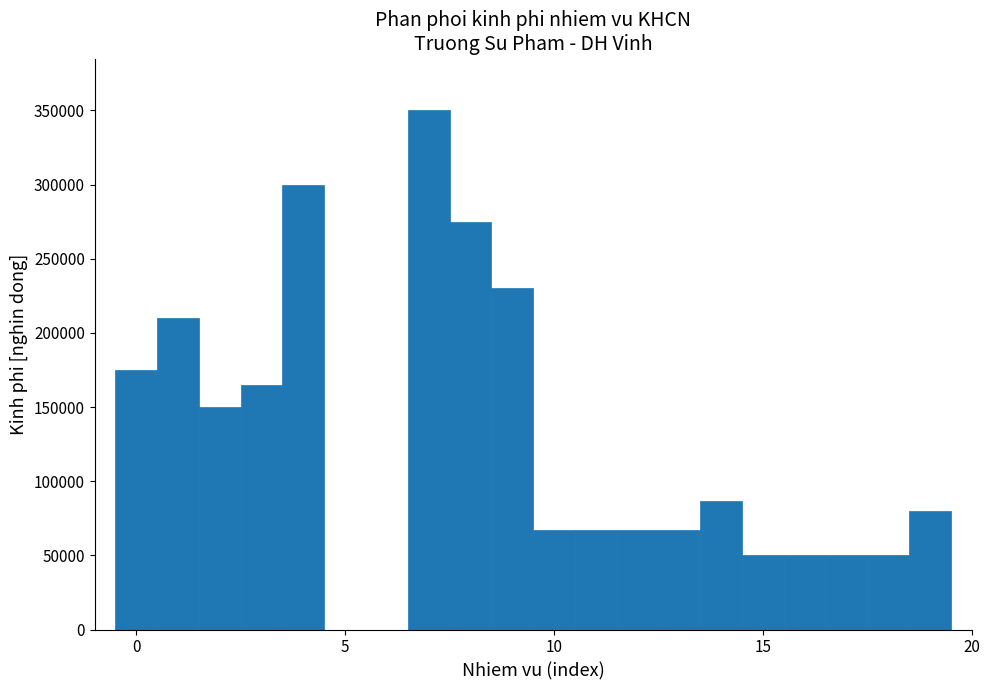

Read against the x-axis, roughly where is the centre of the tallest bar?

7.0